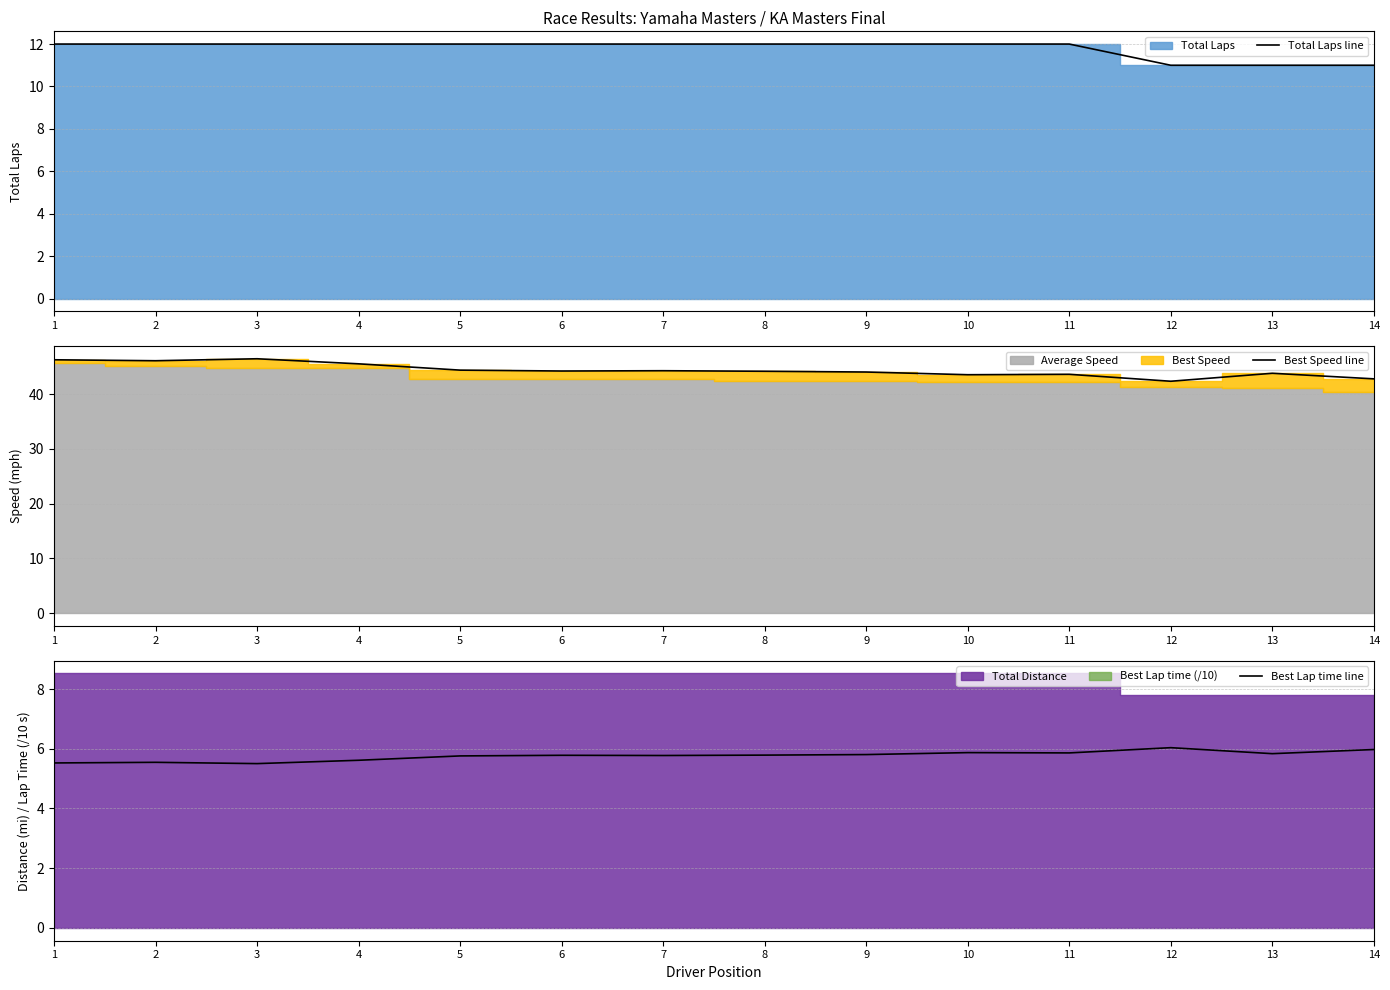

True or false: Best Lap time line has a value of 5.5 at 3.

True